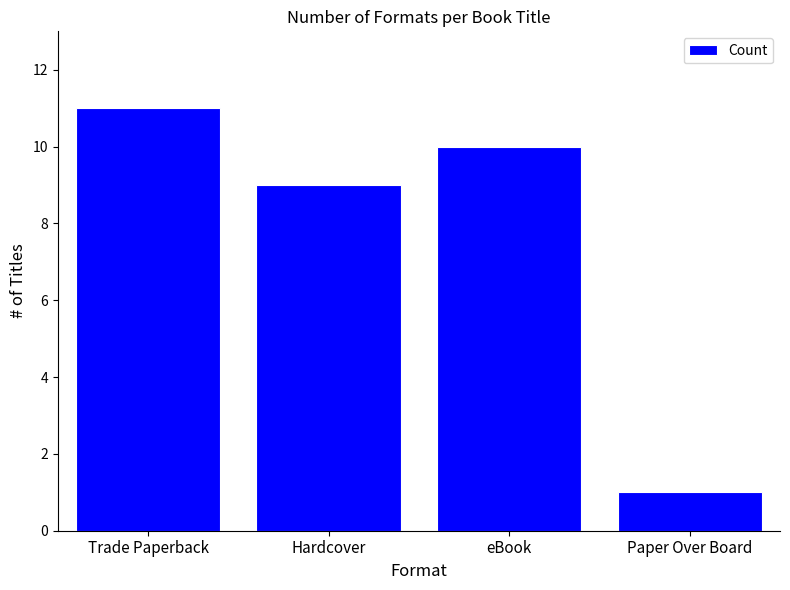

The value at eBook is 17. True or false?

False